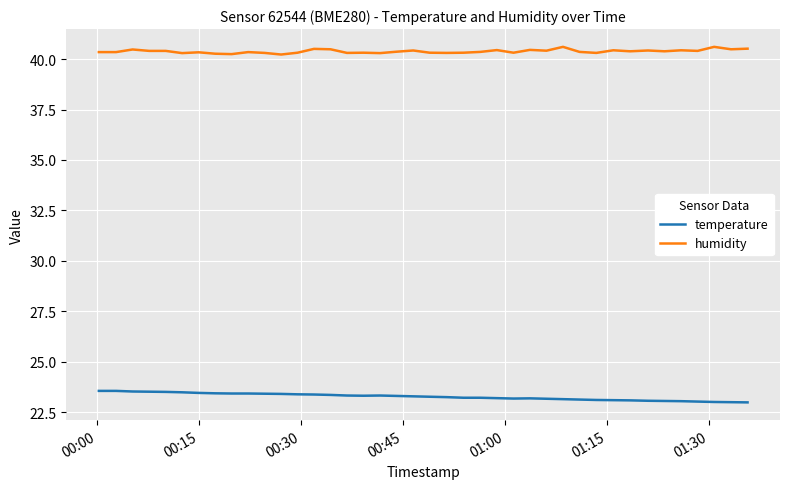

Which series has the largest total across all categories?

humidity